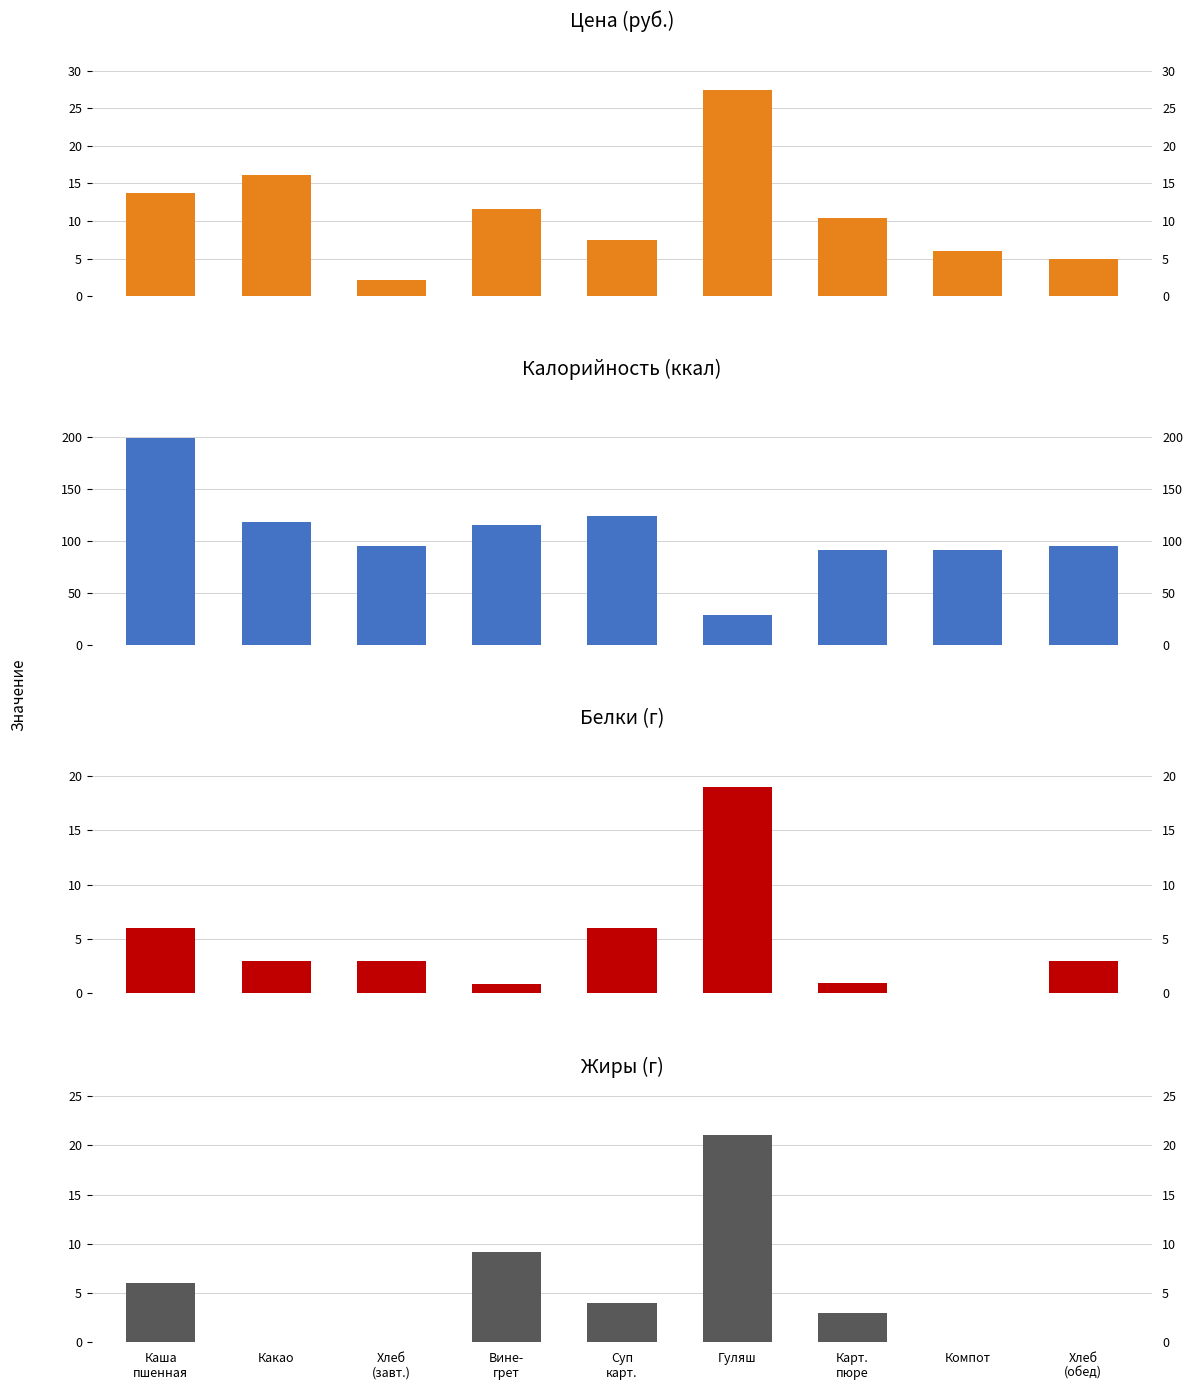

The Калорийность series shows 157.2 at Хлеб
(обед). True or false?

False